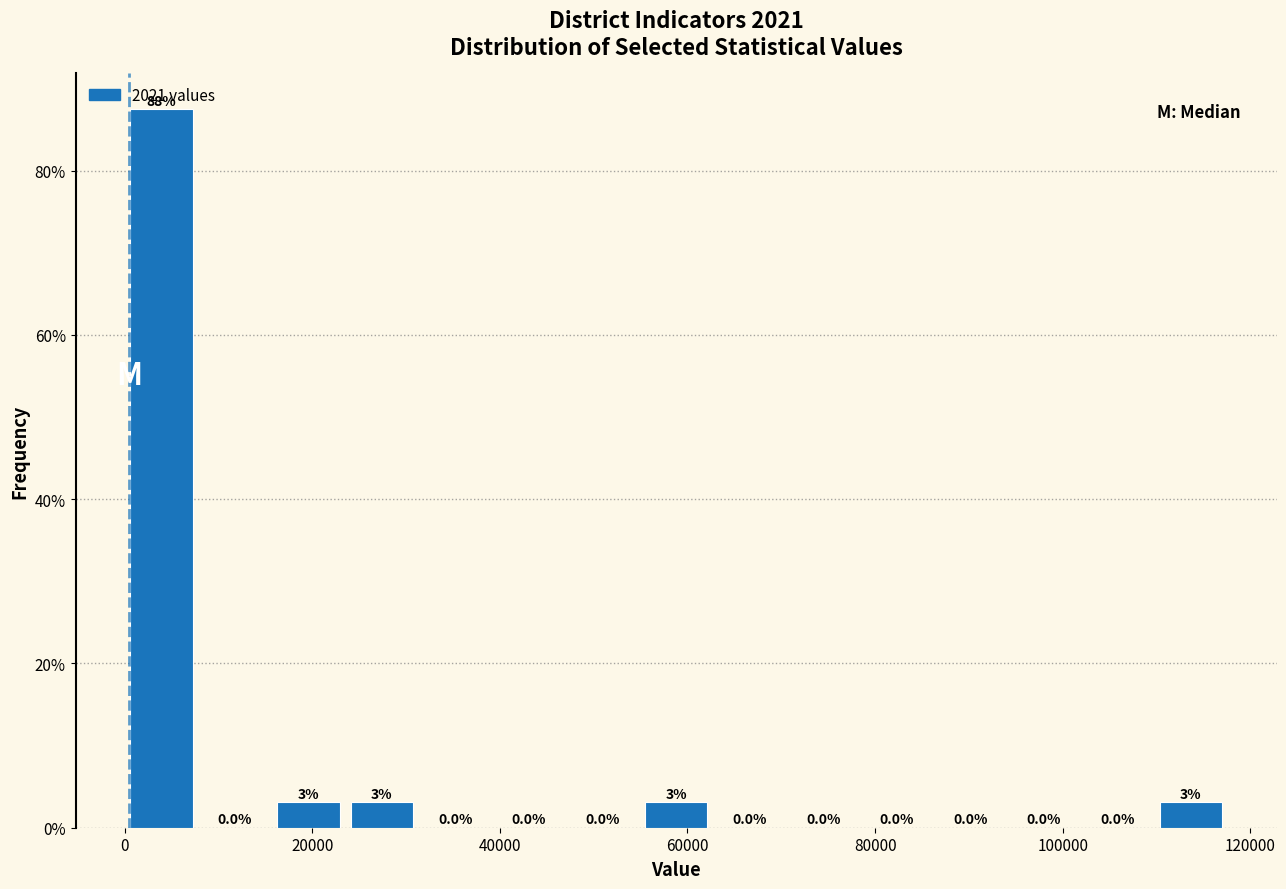

Around what value on the x-axis is the tallest bar? Give the approximate position of its centre, as read against the axis.

4000